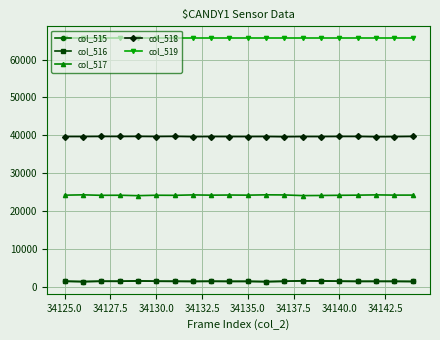

What is the value of the col_515 point at the 20th from the left?

1522